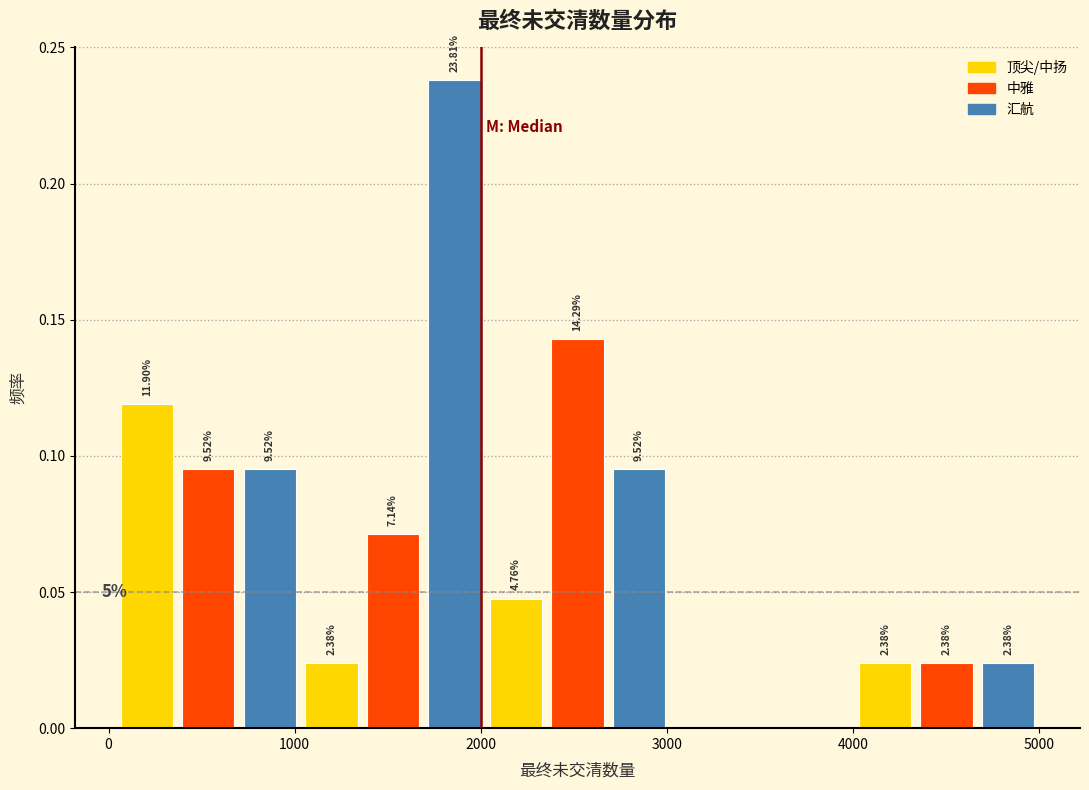

Around what value on the x-axis is the tallest bar? Give the approximate position of its centre, as read against the axis.

1900